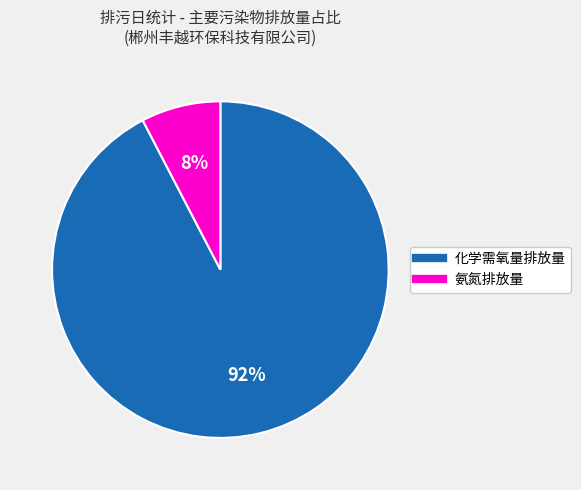

Is there any slice that represents more than half of the pie?

Yes